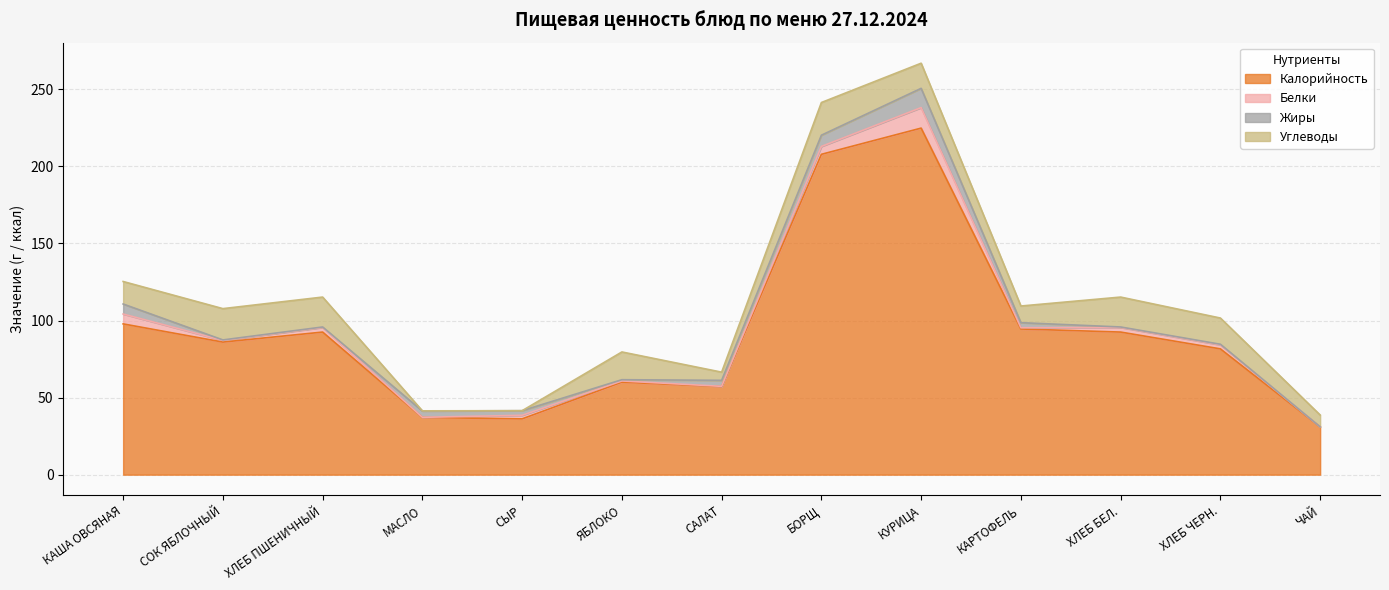

True or false: Калорийность and Белки intersect in this chart.

False